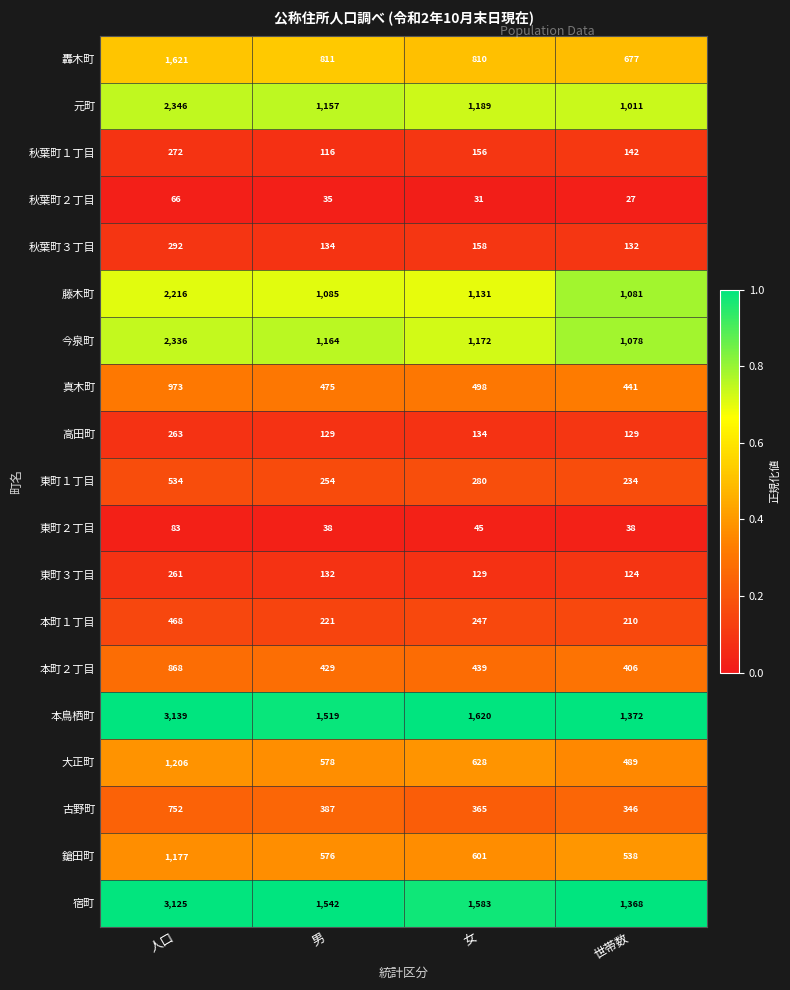

Read the 秋葉町２丁目 value at 人口.

66